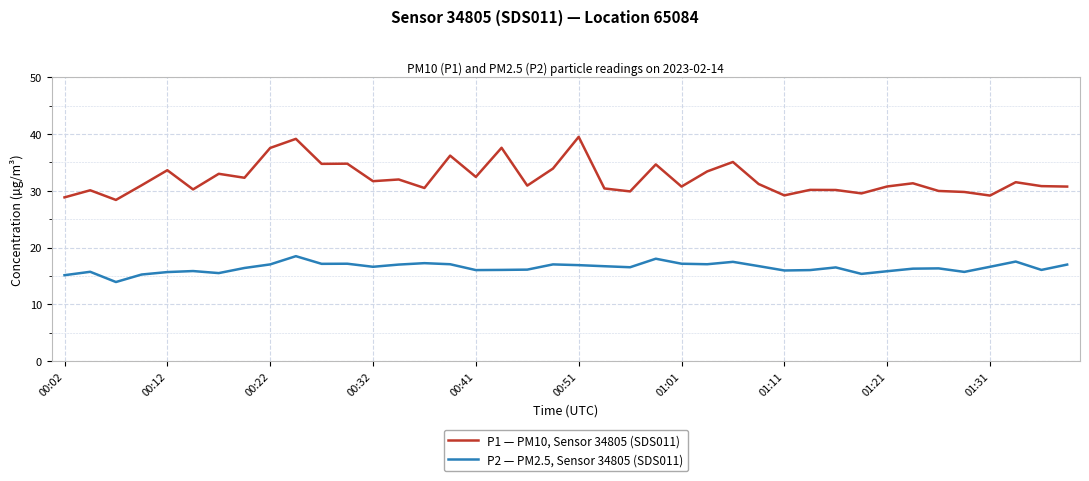

What is the minimum value for P1 — PM10, Sensor 34805 (SDS011)?

28.4